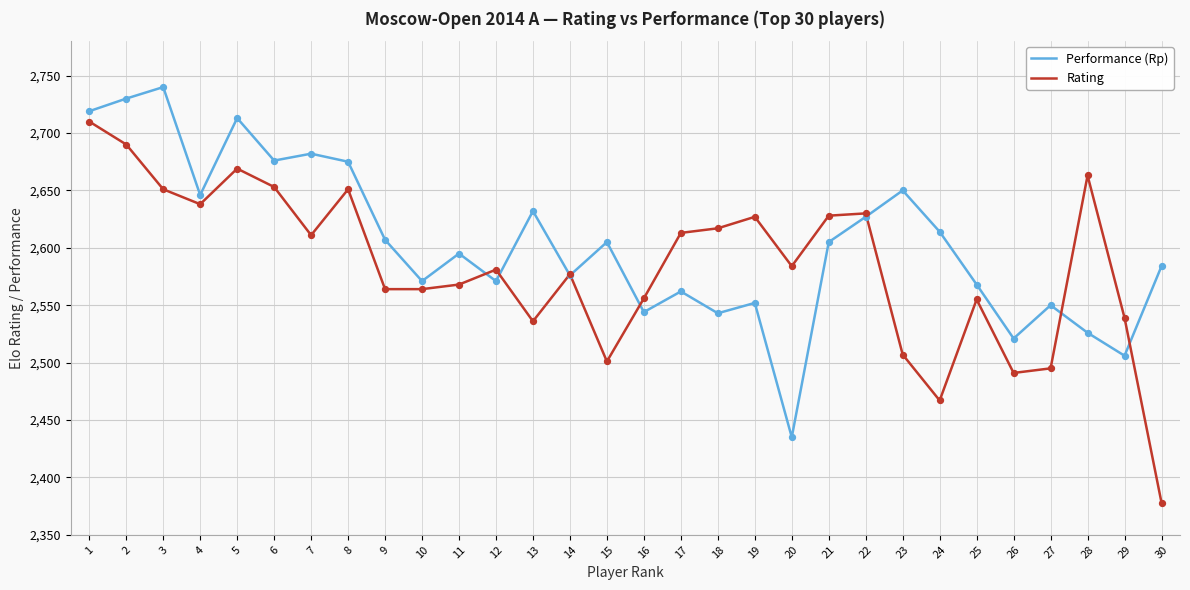

What is the total value across all series at 16?

5100